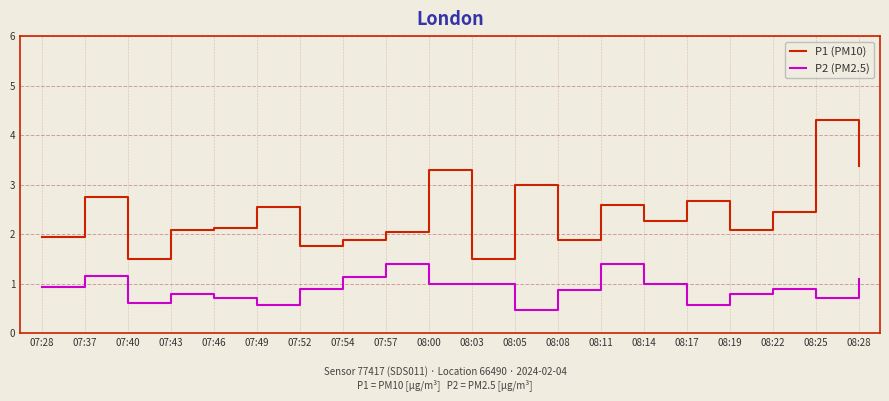

In P1 (PM10), how many points are higher than both neighbors (excluding endpoints)?

7